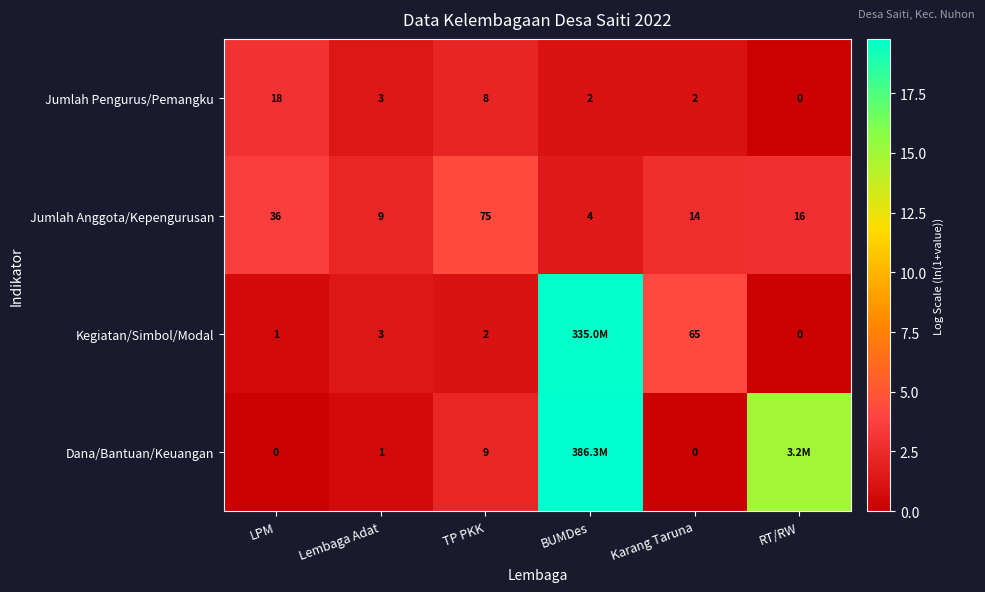

At LPM, list the series in order from smallest to largest.

Dana/Bantuan/Keuangan, Kegiatan/Simbol/Modal, Jumlah Pengurus/Pemangku, Jumlah Anggota/Kepengurusan